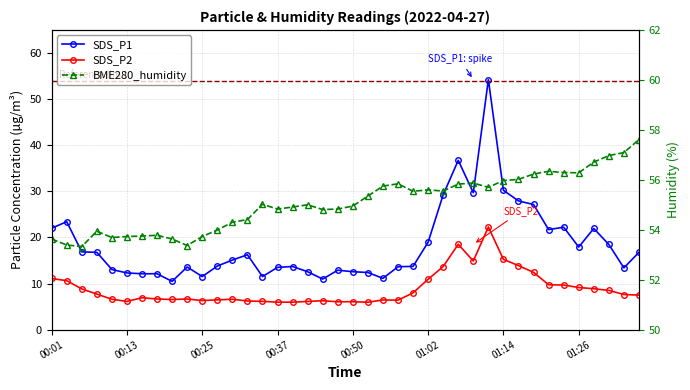

How many data points in SDS_P1 are less than 15?

20